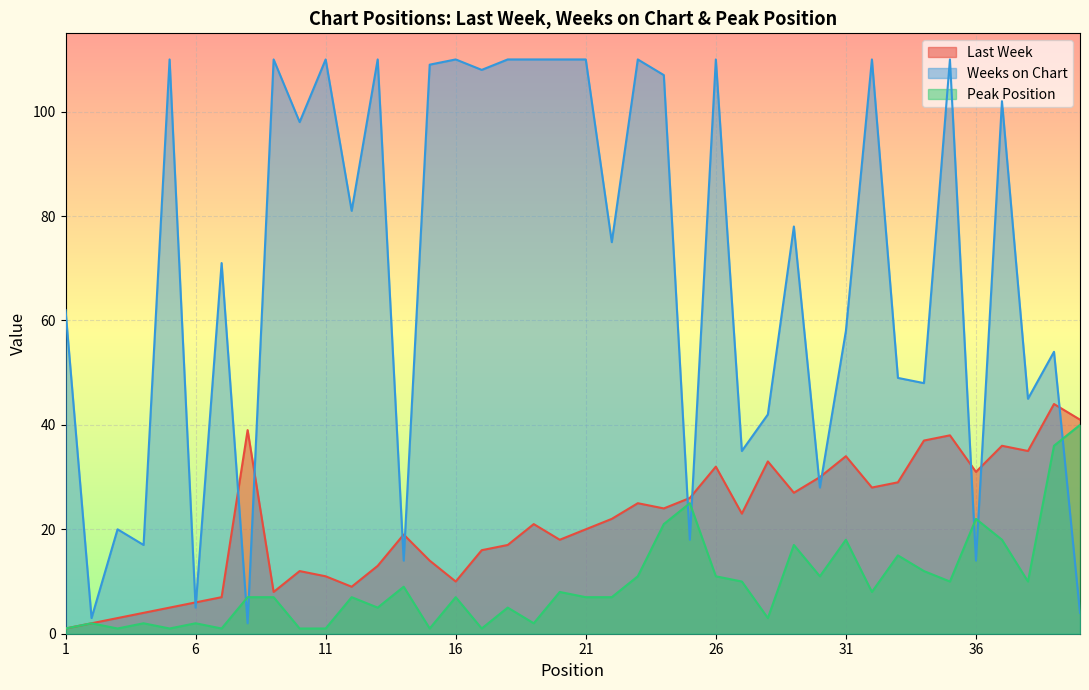

What is the average value of the Weeks on Chart series?

69